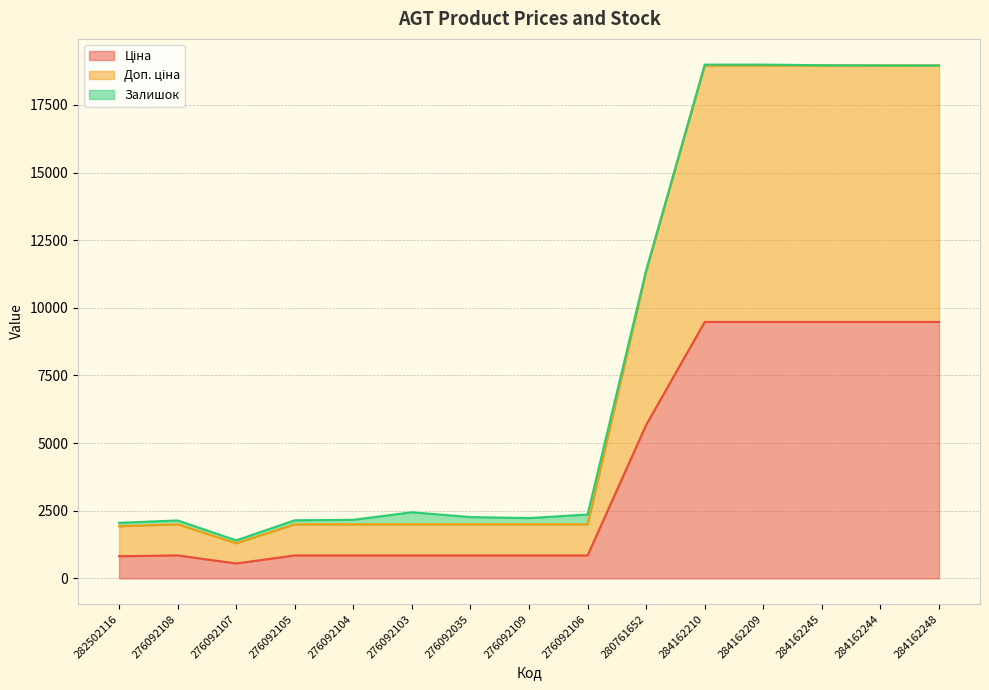

Where is Ціна nearest to the value 5015?

280761652